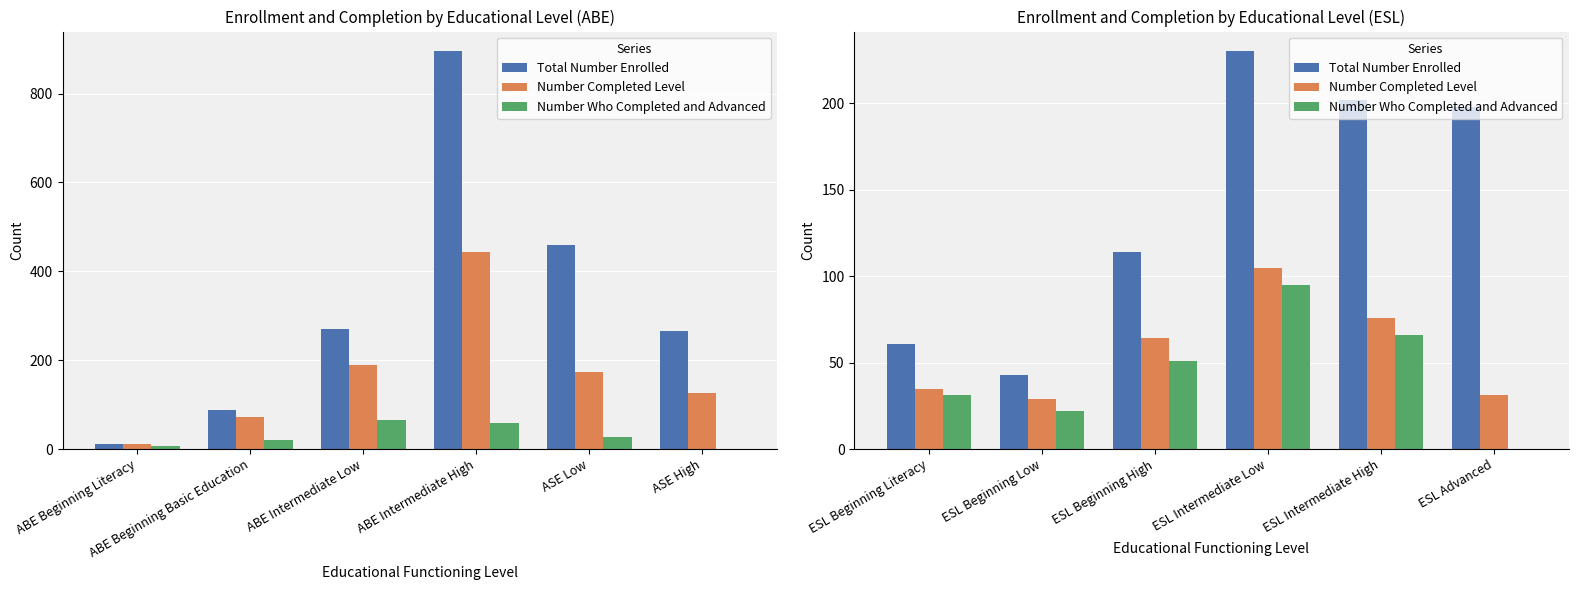

At which category is the sum across all series the highest?

ESL Intermediate Low